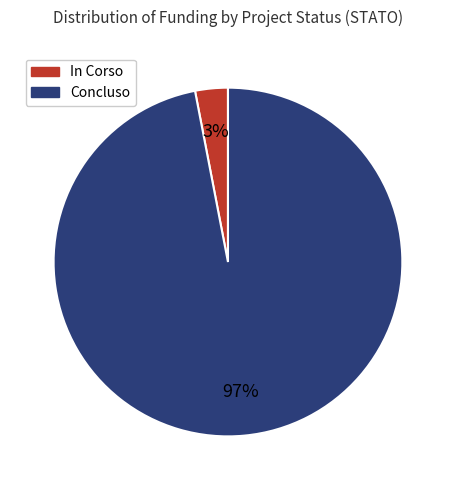

Does Concluso represent more than half of the total?

Yes